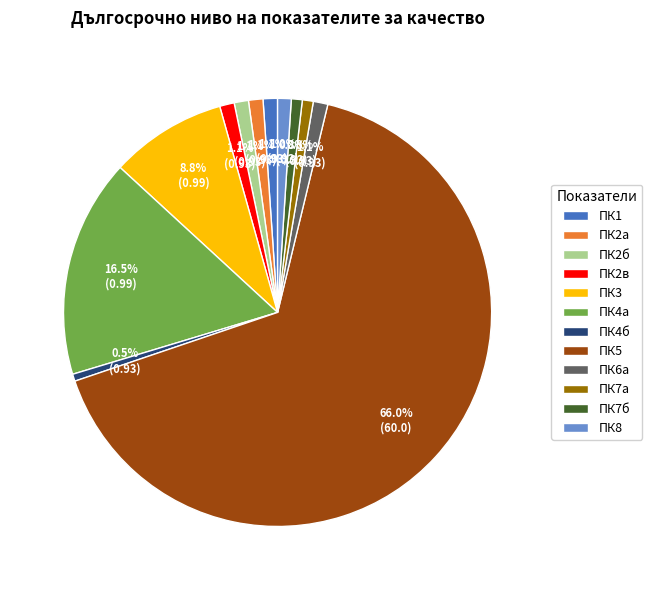

Which category accounts for the majority?

ПК5